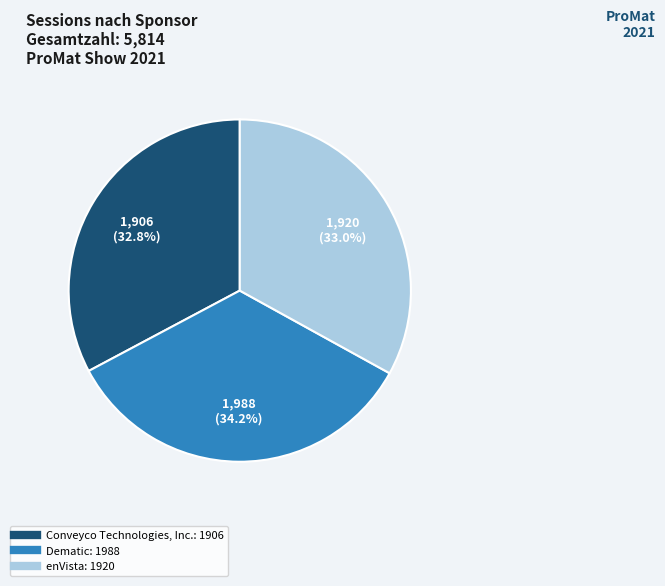

Between Dematic and Conveyco Technologies, Inc., which is larger?

Dematic